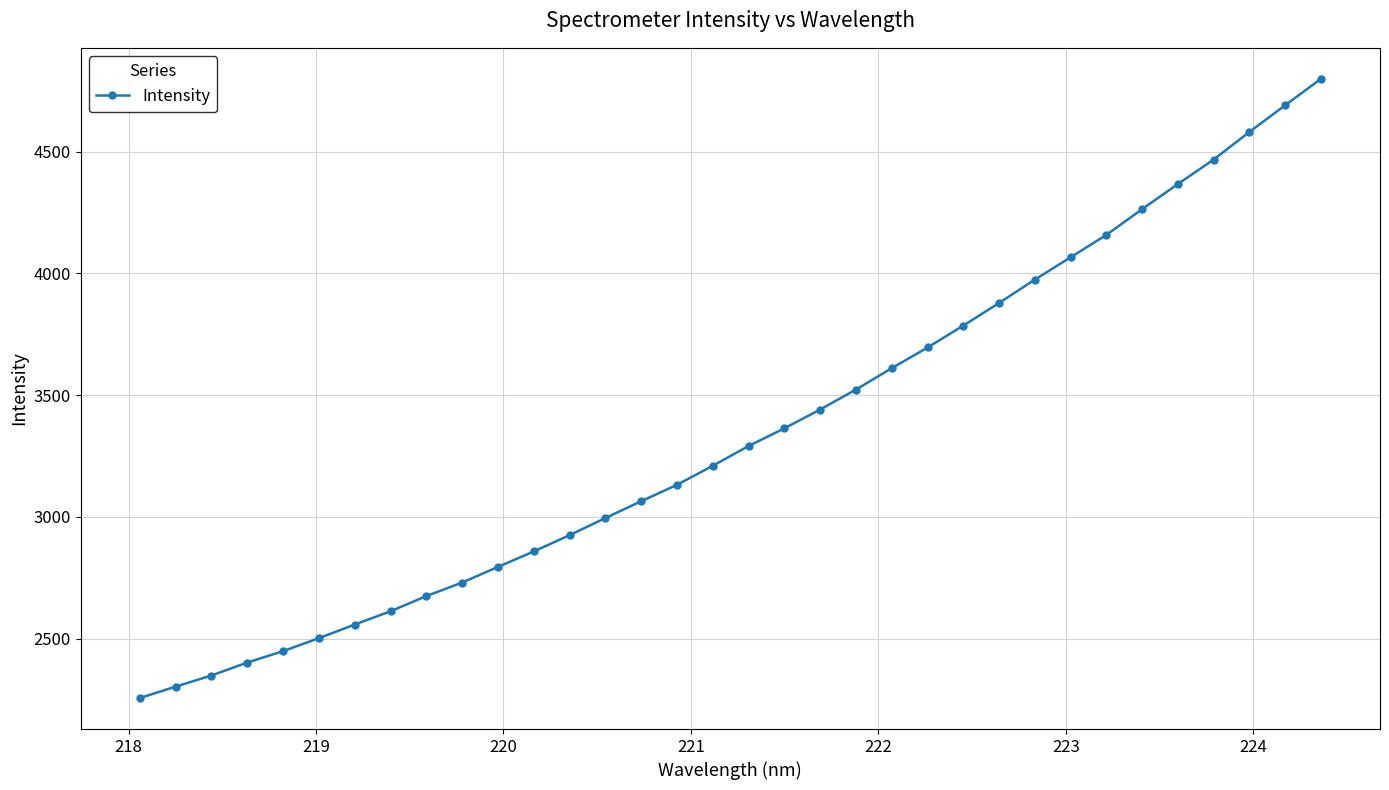

What is the value of the 34th point from the left?

4798.6